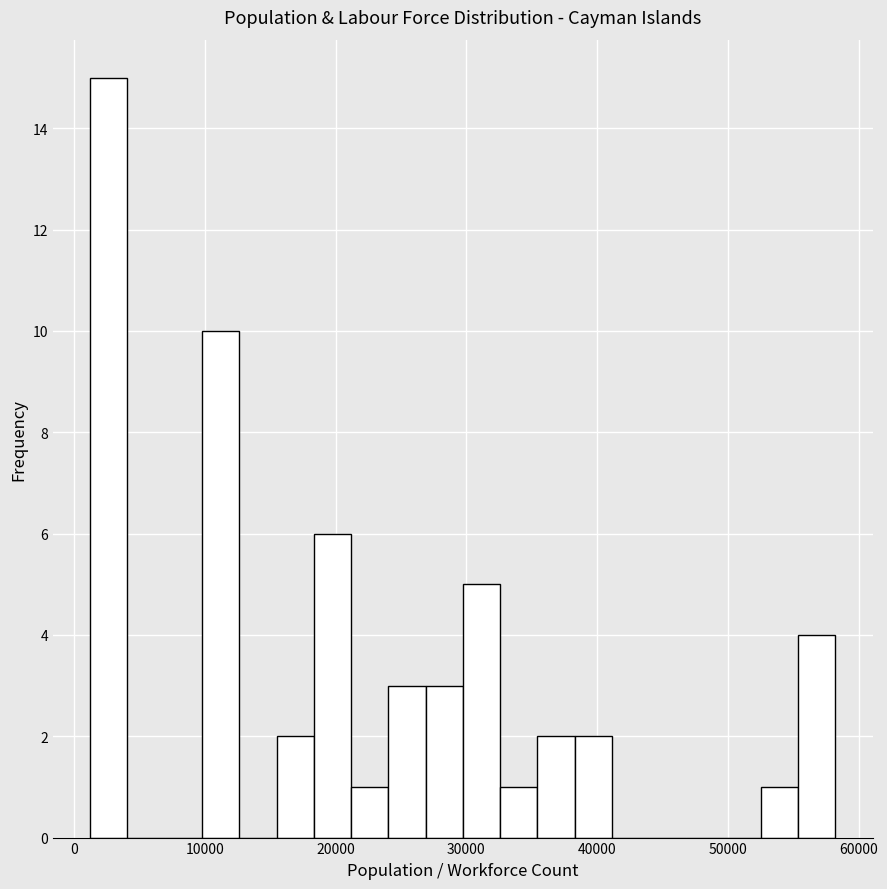

Read against the x-axis, roughly where is the centre of the tallest bar?

3000